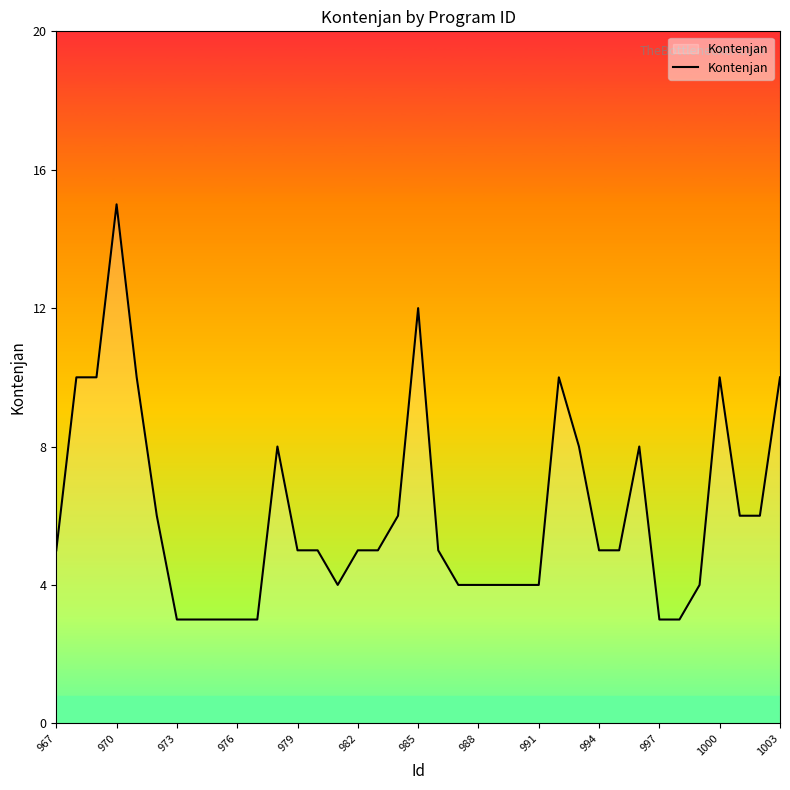

What is the maximum value shown in the chart?

15